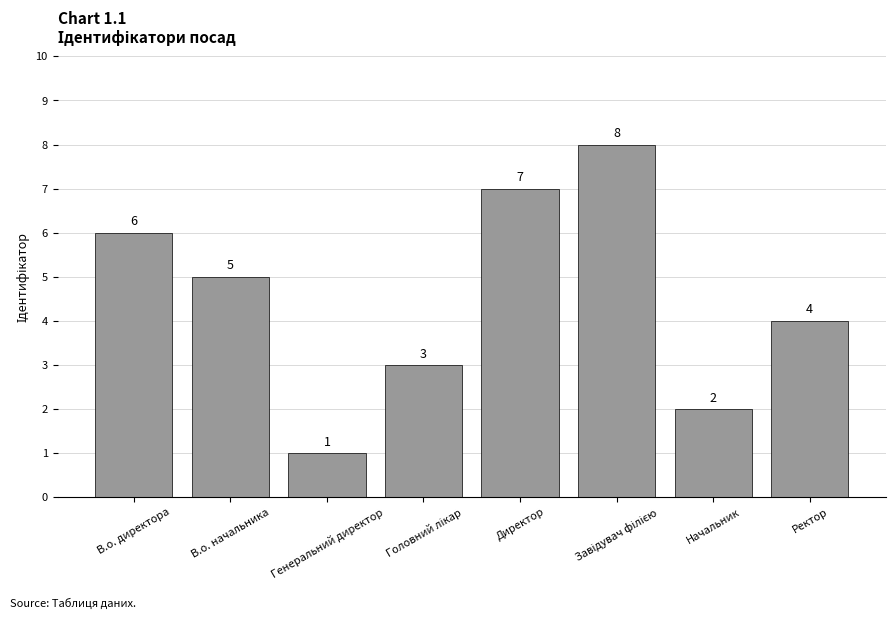

How many distinct data groups are displayed?

1